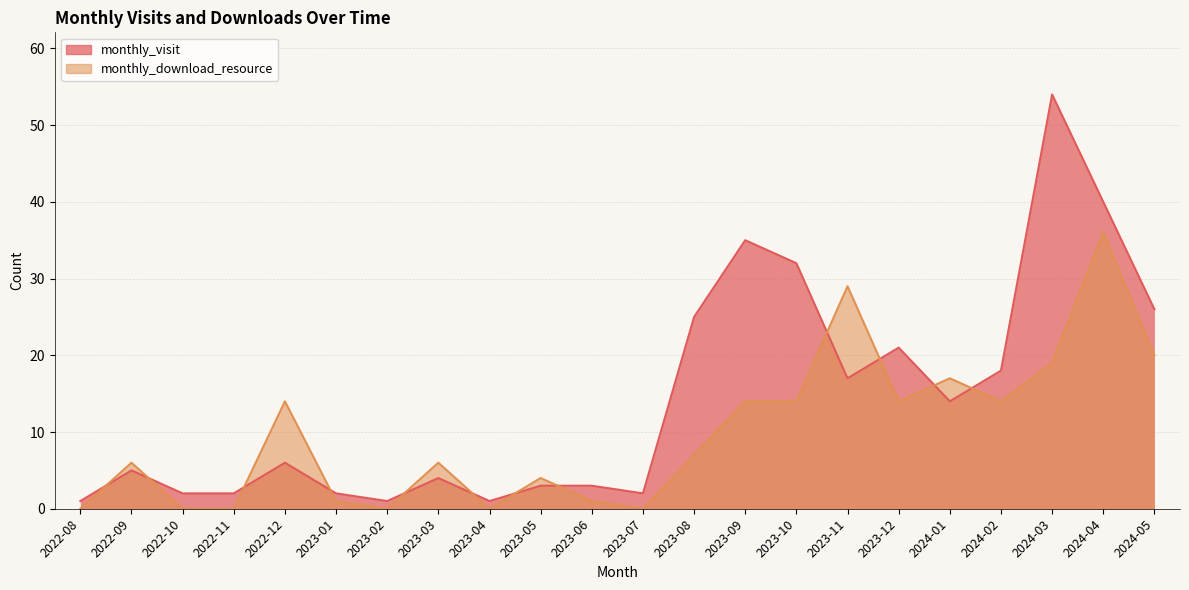

At which label does monthly_download_resource first exceed 7?

2022-12